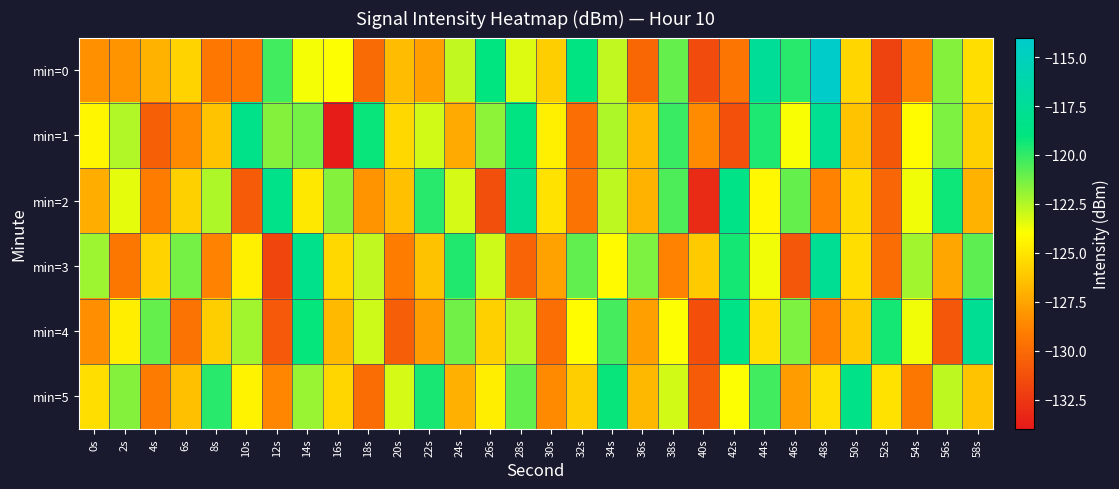

What is the difference between the highest and lowest values at 46s?

11.1